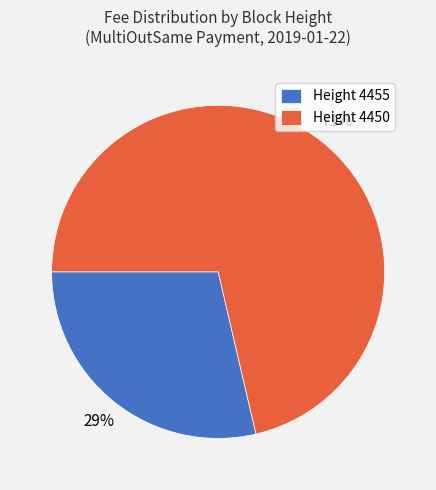

Is it true that Height 4450 is 59% of the pie?

False